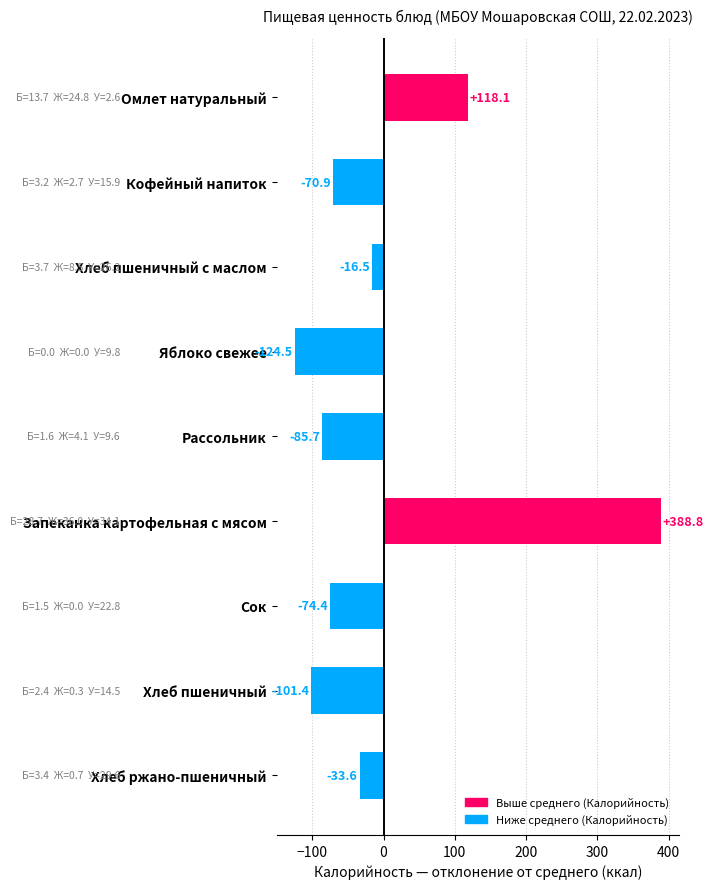

What is the label of the 8th bar from the bottom?

Кофейный напиток